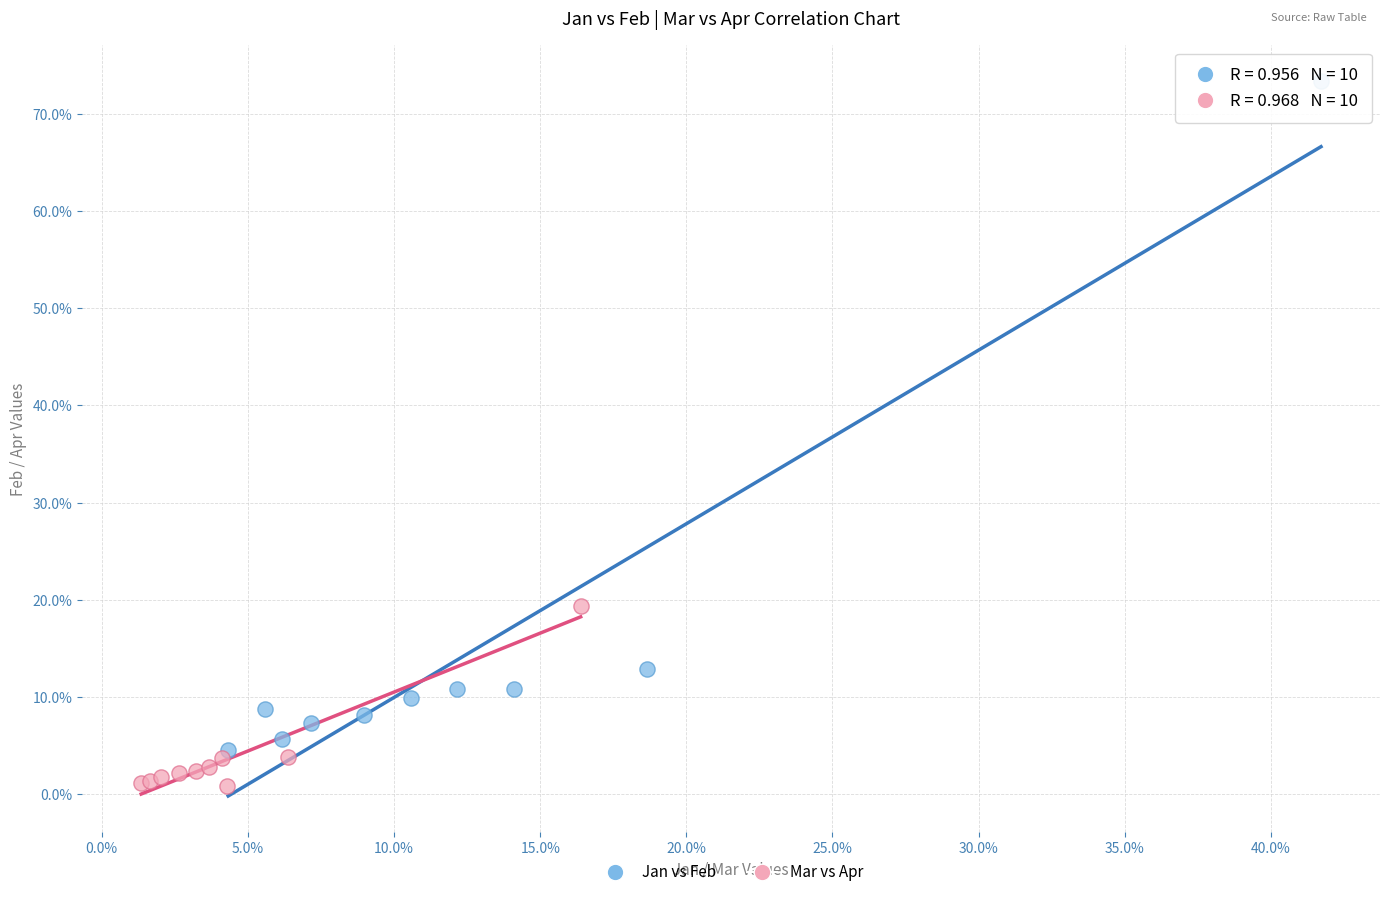

Which series contains the lowest Y value?

Mar vs Apr